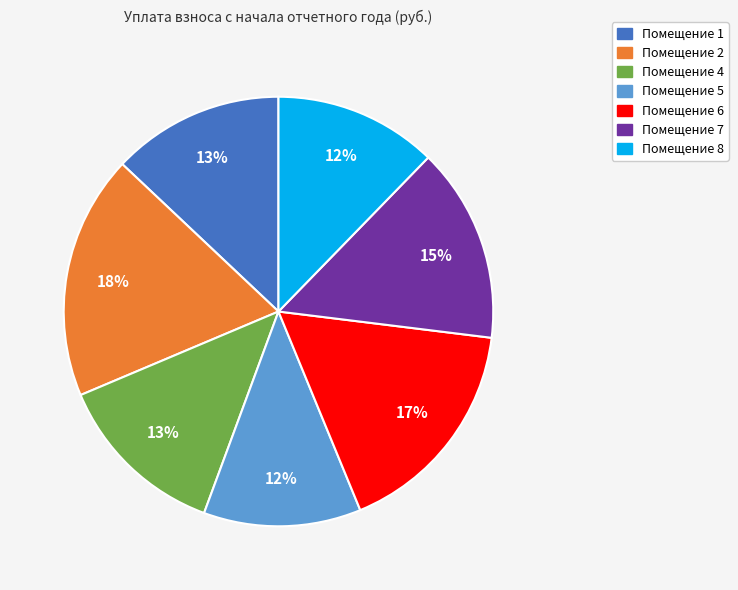

To the nearest percent, what is the average slice percentage?

14%